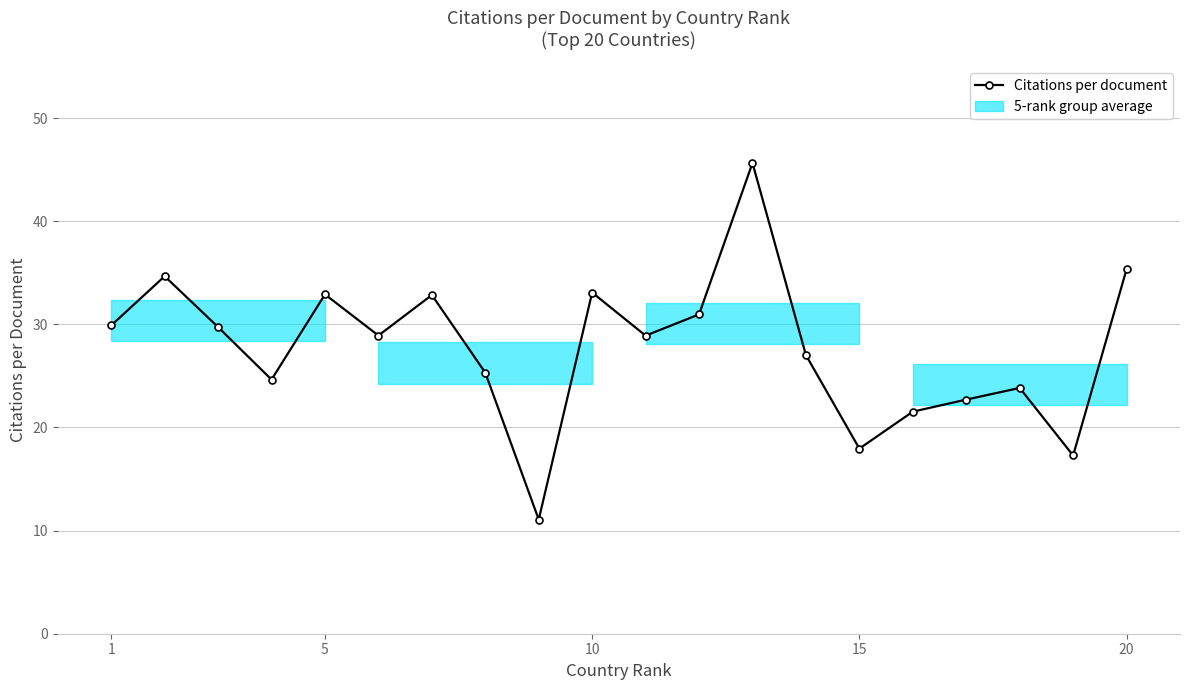

What is the sum of all values?

554.2